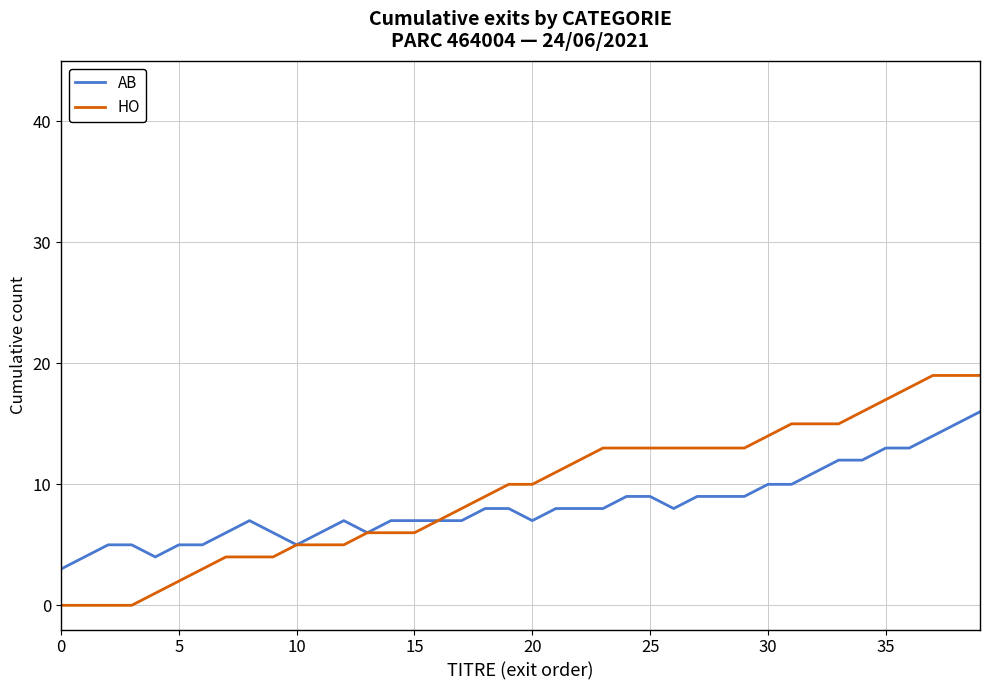

What is the greatest value displayed?

19